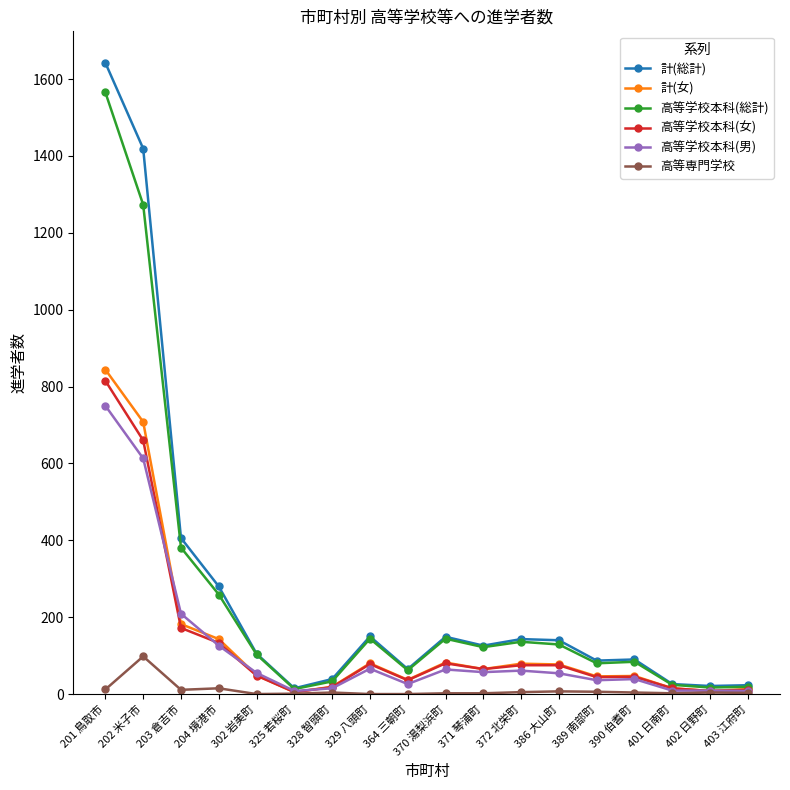

What is the approximate value of 計(女) at 302 岩美町?

49